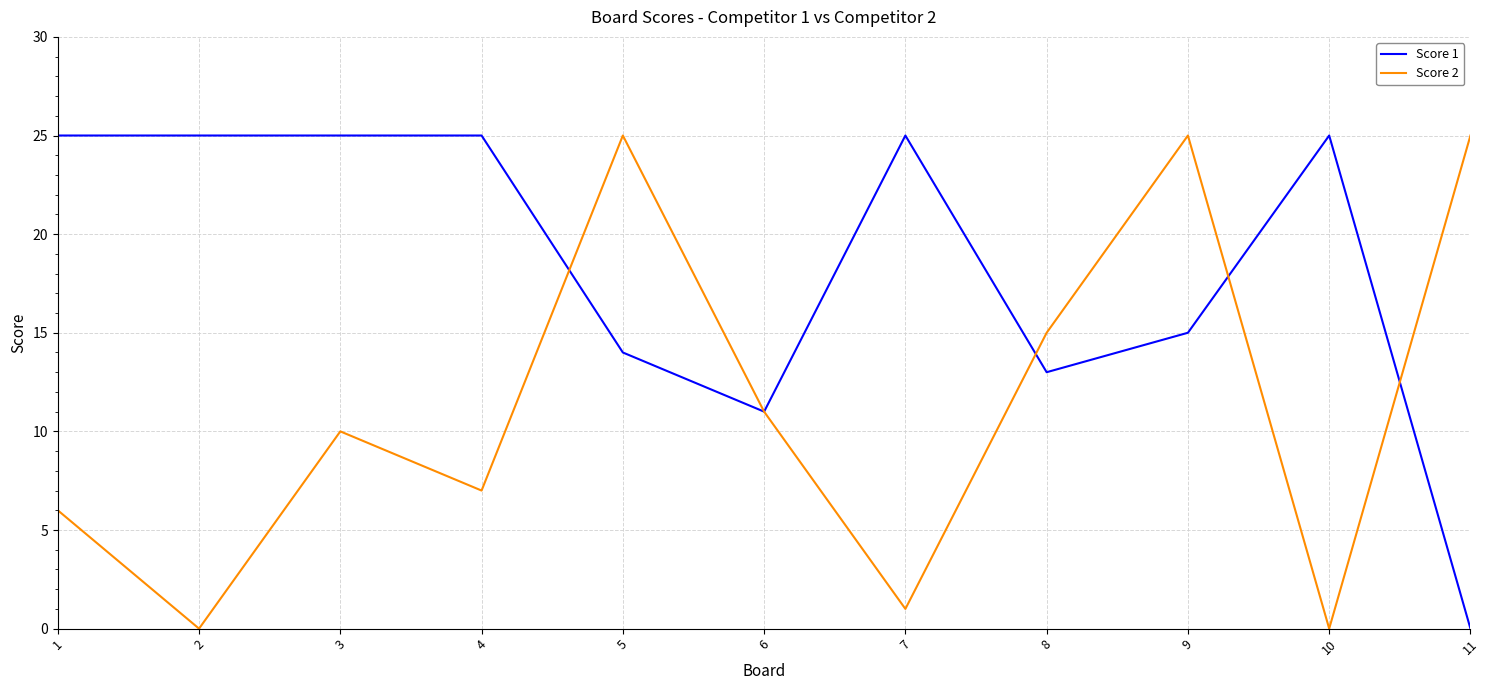

At which category is the sum across all series the highest?

9